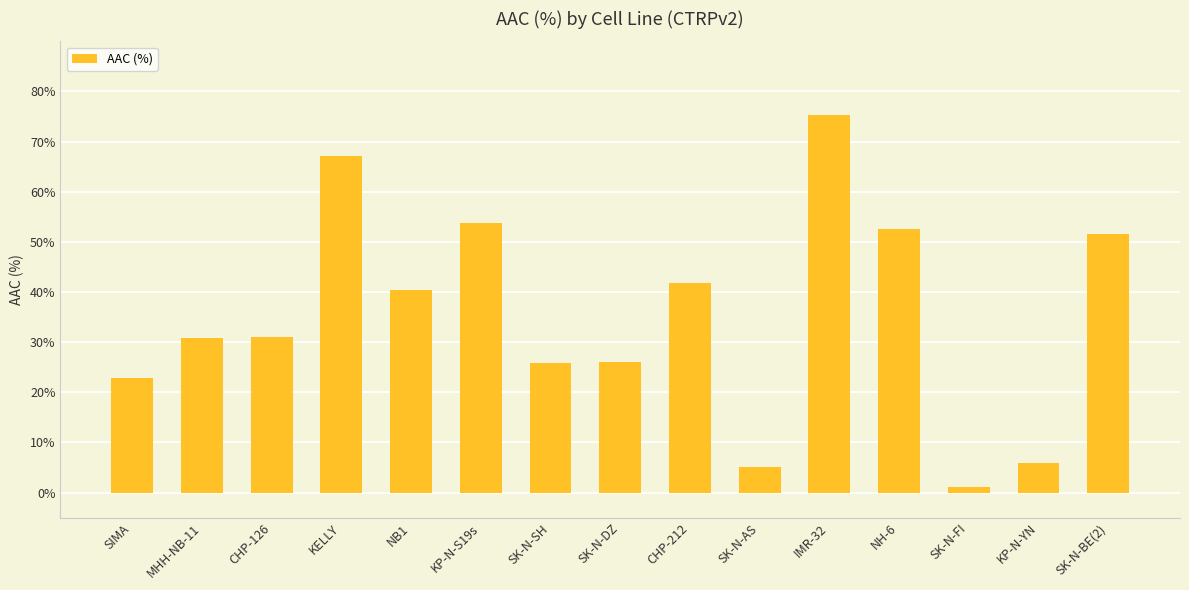

Which has a higher value, MHH-NB-11 or KELLY?

KELLY